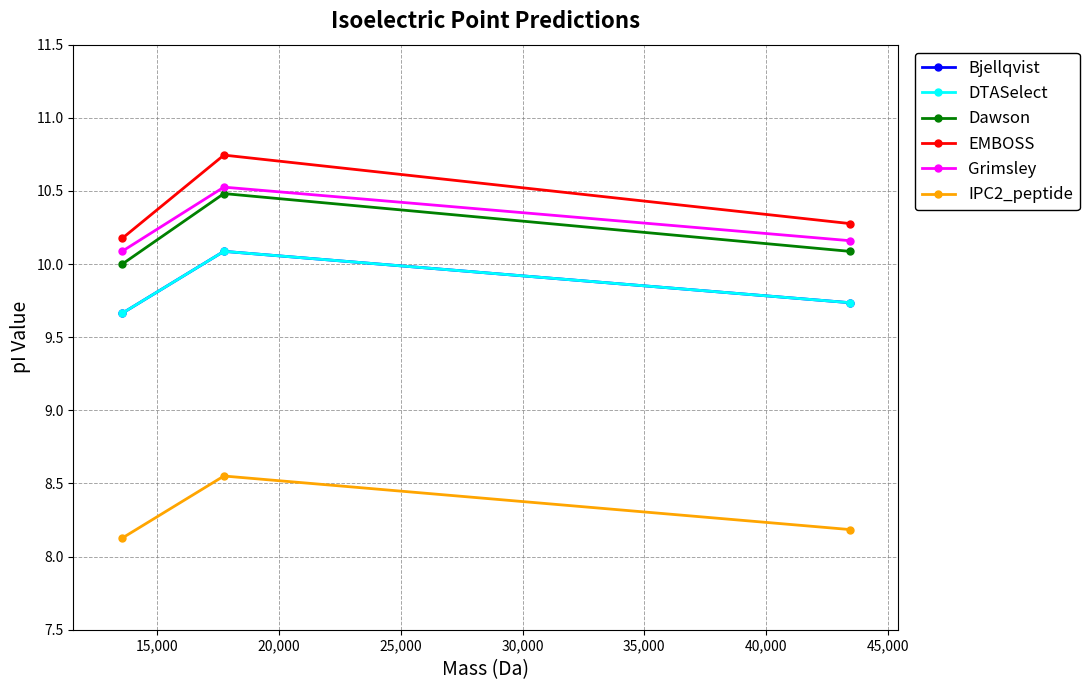

Is this an area chart (filled region under the line)?

No